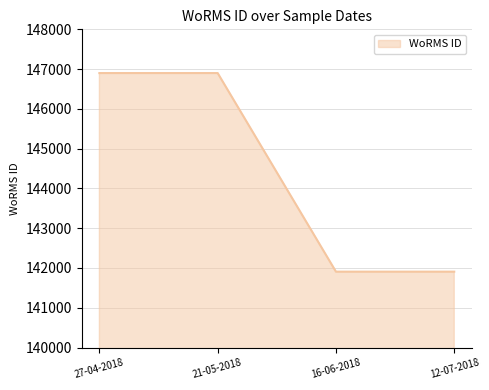

What is the smallest value displayed?

141907